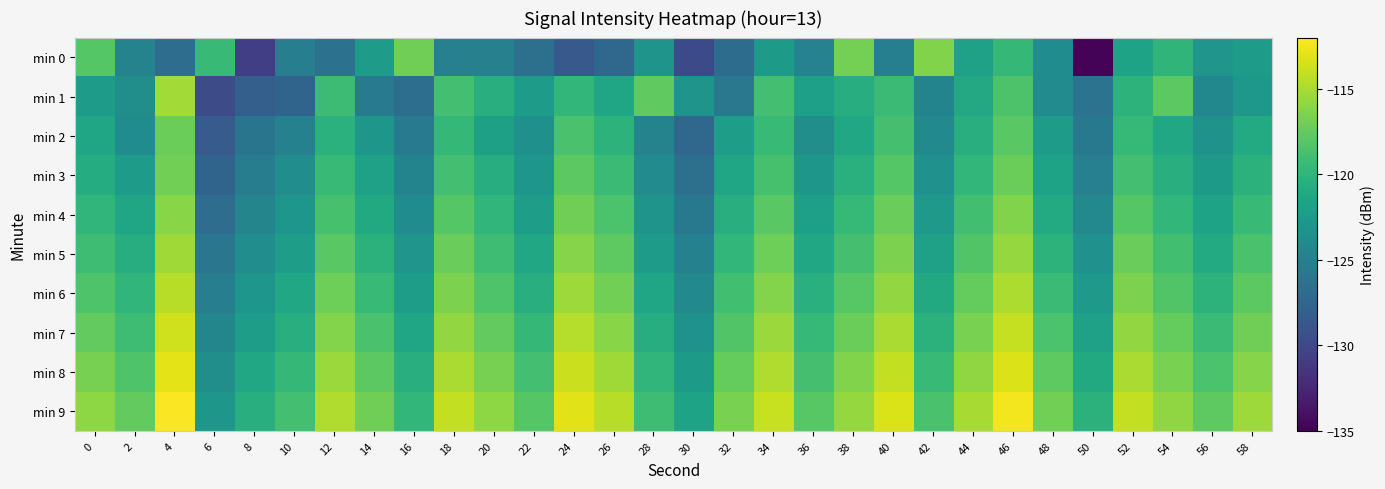

Reading left to right, list all the values displayed in this chart.

min 0: 0=-118.1	2=-124.7	4=-126.8	6=-119.5	8=-130.7	10=-125.1	12=-126.3	14=-122.2	16=-116.9	18=-125.0	20=-125.0	22=-126.5	24=-128.6	26=-127.3	28=-123.1	30=-129.8	32=-126.9	34=-122.5	36=-124.8	38=-116.8	40=-125.1	42=-116.3	44=-121.8	46=-119.7	48=-123.8	50=-134.7	52=-121.7	54=-120.0	56=-123.0	58=-122.3
min 1: 0=-122.3	2=-123.6	4=-115.2	6=-129.7	8=-128.1	10=-127.6	12=-119.3	14=-125.4	16=-126.7	18=-118.9	20=-120.5	22=-122.3	24=-119.8	26=-121.4	28=-117.6	30=-123.1	32=-125.8	34=-118.9	36=-122.0	38=-120.7	40=-119.3	42=-124.6	44=-121.1	46=-118.4	48=-123.9	50=-126.2	52=-120.1	54=-117.8	56=-124.3	58=-122.7
min 2: 0=-121.5	2=-123.8	4=-117.2	6=-128.4	8=-126.1	10=-124.9	12=-120.3	14=-122.8	16=-125.4	18=-119.7	20=-121.9	22=-123.5	24=-118.6	26=-120.1	28=-124.7	30=-127.3	32=-122.1	34=-119.4	36=-123.6	38=-121.2	40=-118.8	42=-124.1	44=-120.5	46=-117.9	48=-122.4	50=-125.7	52=-119.6	54=-121.3	56=-123.2	58=-120.9
min 3: 0=-120.8	2=-122.4	4=-116.9	6=-127.6	8=-125.3	10=-123.7	12=-119.5	14=-121.8	16=-124.6	18=-118.9	20=-120.7	22=-122.9	24=-117.8	26=-119.3	28=-123.9	30=-126.5	32=-121.4	34=-118.7	36=-122.8	38=-120.4	40=-118.1	42=-123.4	44=-119.8	46=-117.2	48=-121.7	50=-125.0	52=-118.9	54=-120.6	56=-122.5	58=-120.2
min 4: 0=-119.9	2=-121.5	4=-116.1	6=-126.8	8=-124.5	10=-122.9	12=-118.7	14=-121.0	16=-123.8	18=-118.1	20=-119.9	22=-122.1	24=-117.0	26=-118.5	28=-123.1	30=-125.7	32=-120.6	34=-117.9	36=-122.0	38=-119.6	40=-117.3	42=-122.6	44=-119.0	46=-116.4	48=-120.9	50=-124.2	52=-118.1	54=-119.8	56=-121.7	58=-119.4
min 5: 0=-119.1	2=-120.7	4=-115.3	6=-126.0	8=-123.7	10=-122.1	12=-117.9	14=-120.2	16=-123.0	18=-117.3	20=-119.1	22=-121.3	24=-116.2	26=-117.7	28=-122.3	30=-124.9	32=-119.8	34=-117.1	36=-121.2	38=-118.8	40=-116.5	42=-121.8	44=-118.2	46=-115.6	48=-120.1	50=-123.4	52=-117.3	54=-119.0	56=-120.9	58=-118.6
min 6: 0=-118.3	2=-119.9	4=-114.5	6=-125.2	8=-122.9	10=-121.3	12=-117.1	14=-119.4	16=-122.2	18=-116.5	20=-118.3	22=-120.5	24=-115.4	26=-116.9	28=-121.5	30=-124.1	32=-119.0	34=-116.3	36=-120.4	38=-118.0	40=-115.7	42=-121.0	44=-117.4	46=-114.8	48=-119.3	50=-122.6	52=-116.5	54=-118.2	56=-120.1	58=-117.8
min 7: 0=-117.5	2=-119.1	4=-113.7	6=-124.4	8=-122.1	10=-120.5	12=-116.3	14=-118.6	16=-121.4	18=-115.7	20=-117.5	22=-119.7	24=-114.6	26=-116.1	28=-120.7	30=-123.3	32=-118.2	34=-115.5	36=-119.6	38=-117.2	40=-114.9	42=-120.2	44=-116.6	46=-114.0	48=-118.5	50=-121.8	52=-115.7	54=-117.4	56=-119.3	58=-117.0
min 8: 0=-116.7	2=-118.3	4=-112.9	6=-123.6	8=-121.3	10=-119.7	12=-115.5	14=-117.8	16=-120.6	18=-114.9	20=-116.7	22=-118.9	24=-113.8	26=-115.3	28=-119.9	30=-122.5	32=-117.4	34=-114.7	36=-118.8	38=-116.4	40=-114.1	42=-119.4	44=-115.8	46=-113.2	48=-117.7	50=-121.0	52=-114.9	54=-116.6	56=-118.5	58=-116.2
min 9: 0=-115.9	2=-117.5	4=-112.1	6=-122.8	8=-120.5	10=-118.9	12=-114.7	14=-117.0	16=-119.8	18=-114.1	20=-115.9	22=-118.1	24=-113.0	26=-114.5	28=-119.1	30=-121.7	32=-116.6	34=-113.9	36=-118.0	38=-115.6	40=-113.3	42=-118.6	44=-115.0	46=-112.4	48=-116.9	50=-120.2	52=-114.1	54=-115.8	56=-117.7	58=-115.4